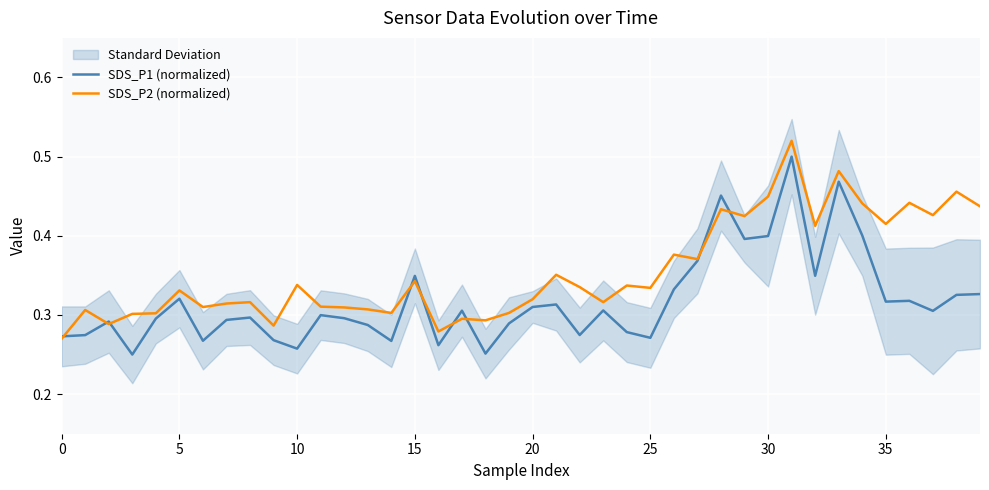

Is the value of SDS_P1 (normalized) at 25 greater than the value of SDS_P2 (normalized) at 30?

No